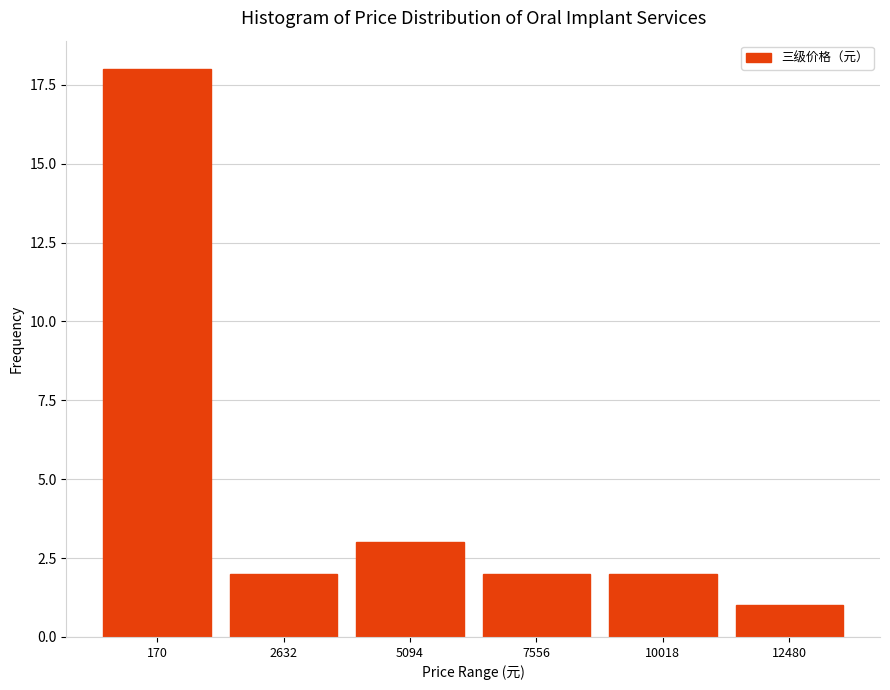

Reading right to left, extract all data points from this chart.

12480=1	10018=2	7556=2	5094=3	2632=2	170=18